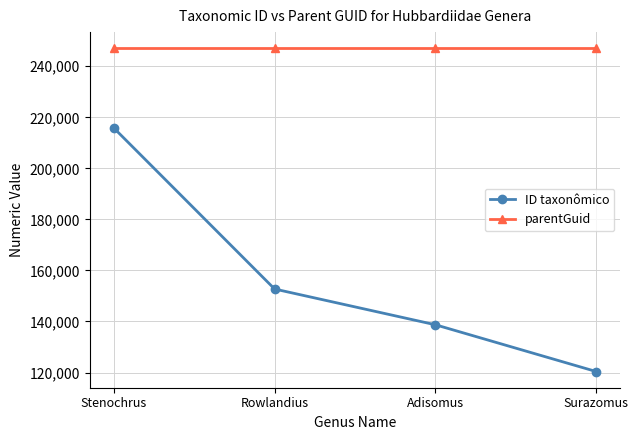

Does the chart have visible grid lines?

Yes